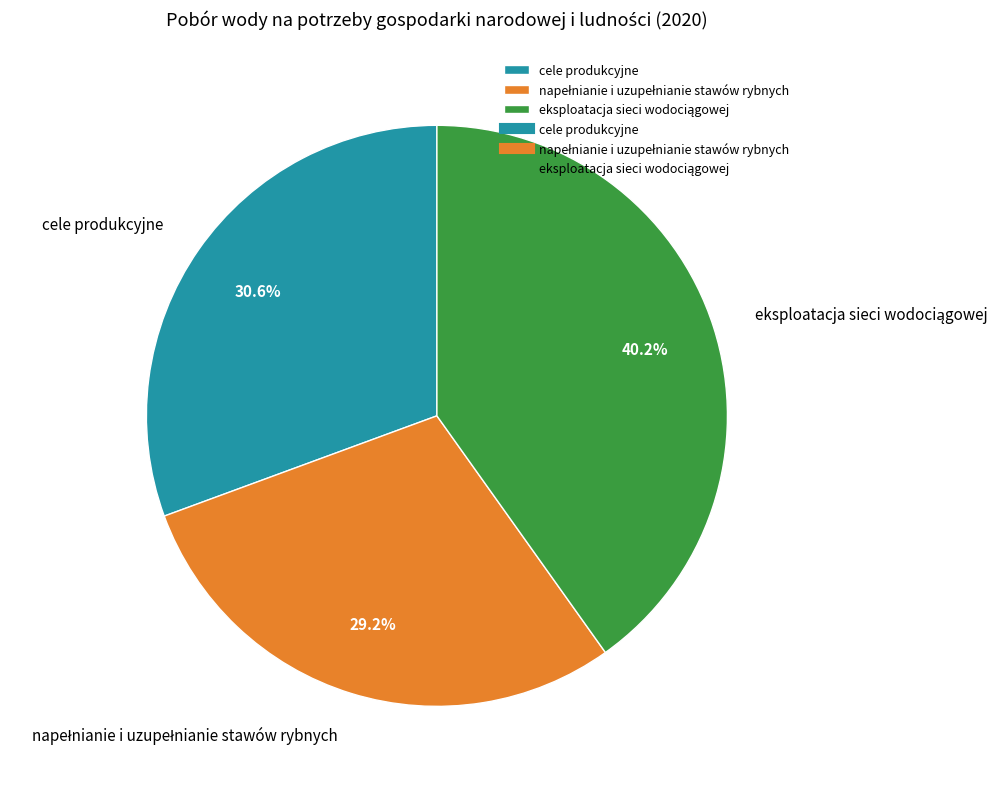

Is there a majority slice in this chart?

No